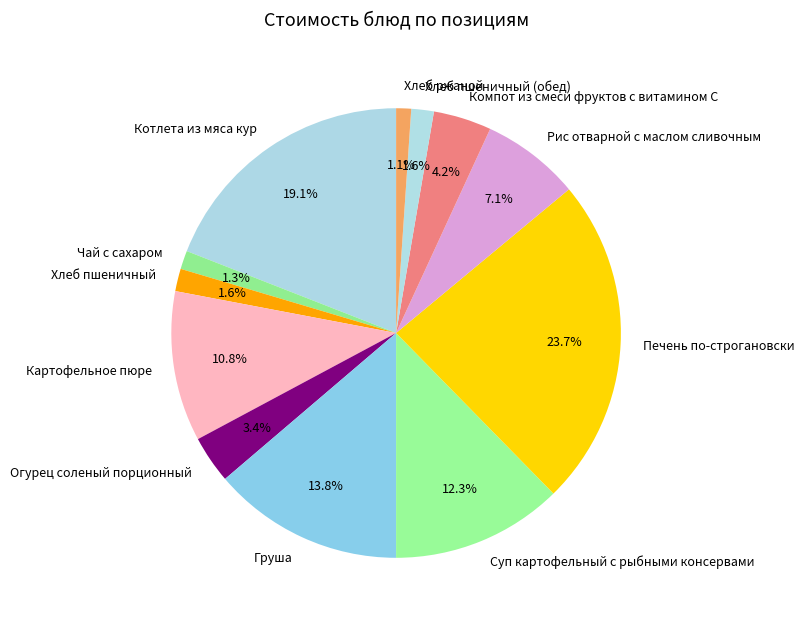

The Рис отварной с маслом сливочным slice represents 18% of the pie. True or false?

False